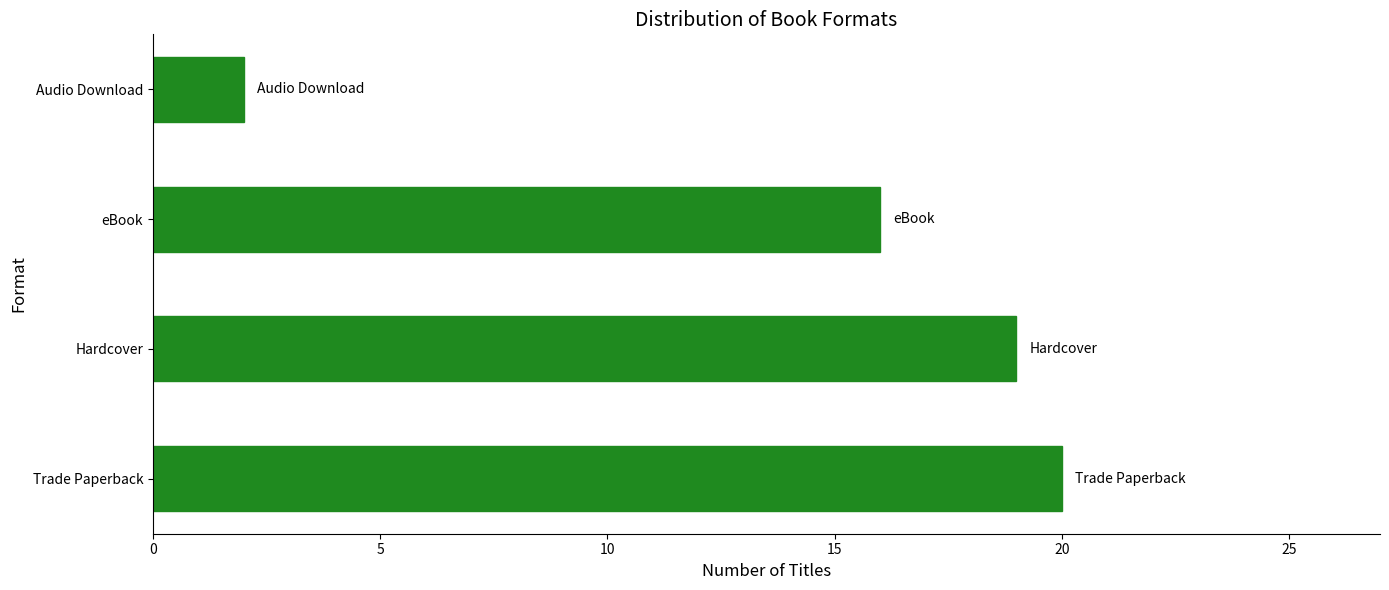

What is the smallest value displayed?

2